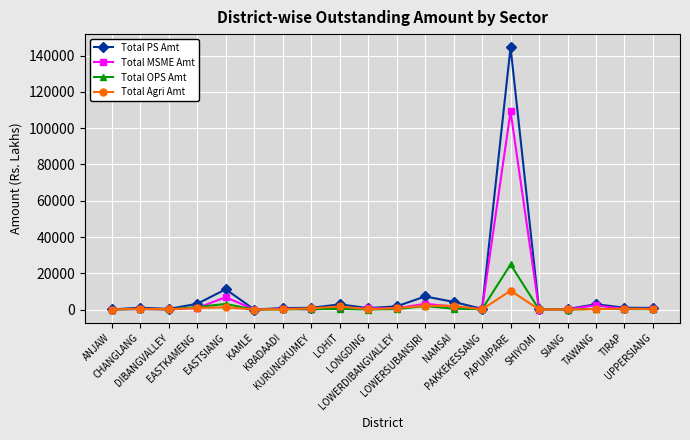

True or false: Total PS Amt has a value of 816.5 at LONGDING.

True